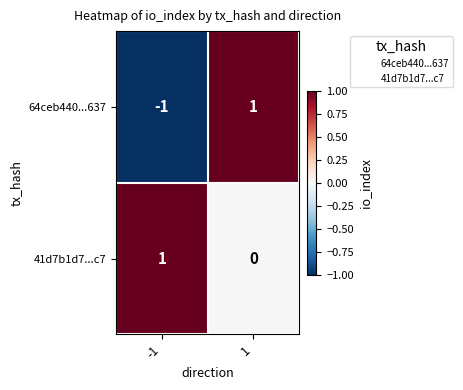

How many distinct data groups are displayed?

2